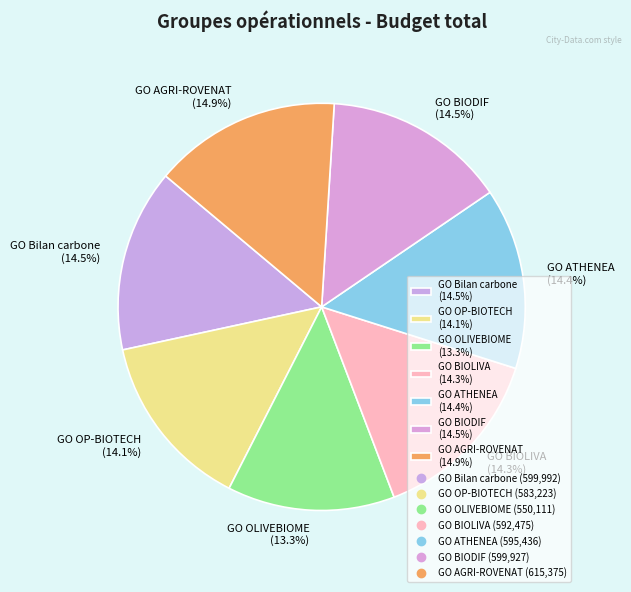

What percentage is NOT represented by GO Bilan carbone?

85.5%